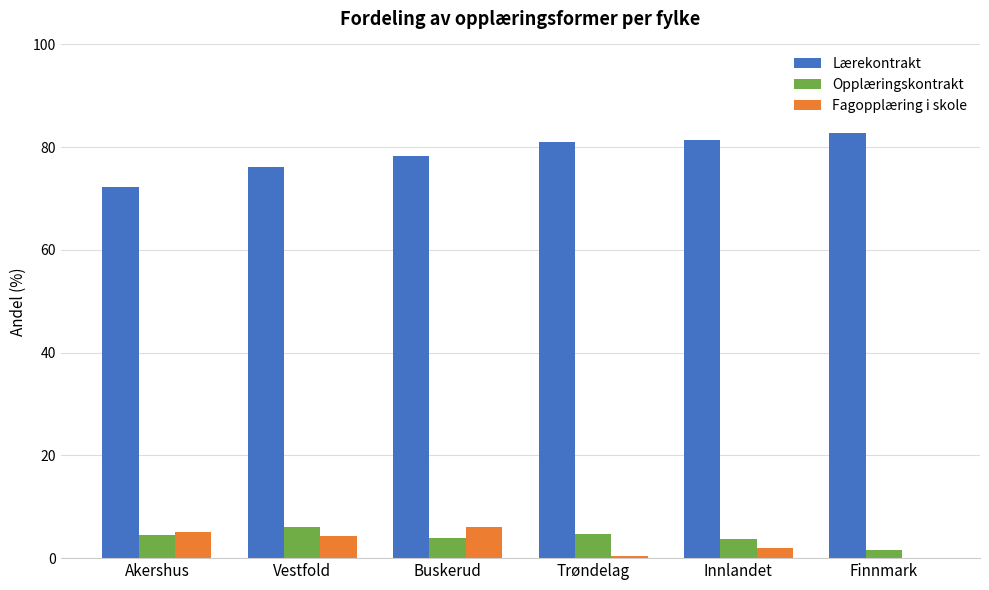

Which series has the largest total across all categories?

Lærekontrakt